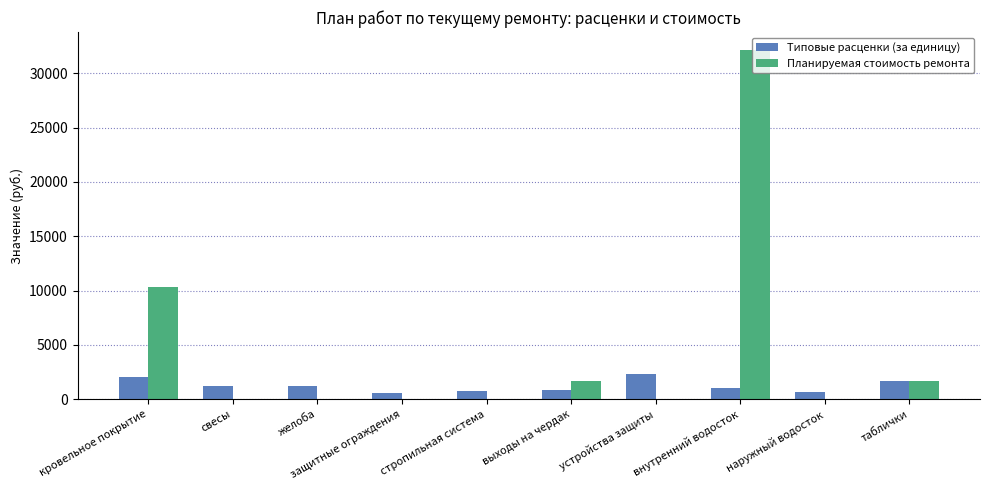

Between кровельное покрытие and свесы, which series saw the biggest shift?

Планируемая стоимость ремонта